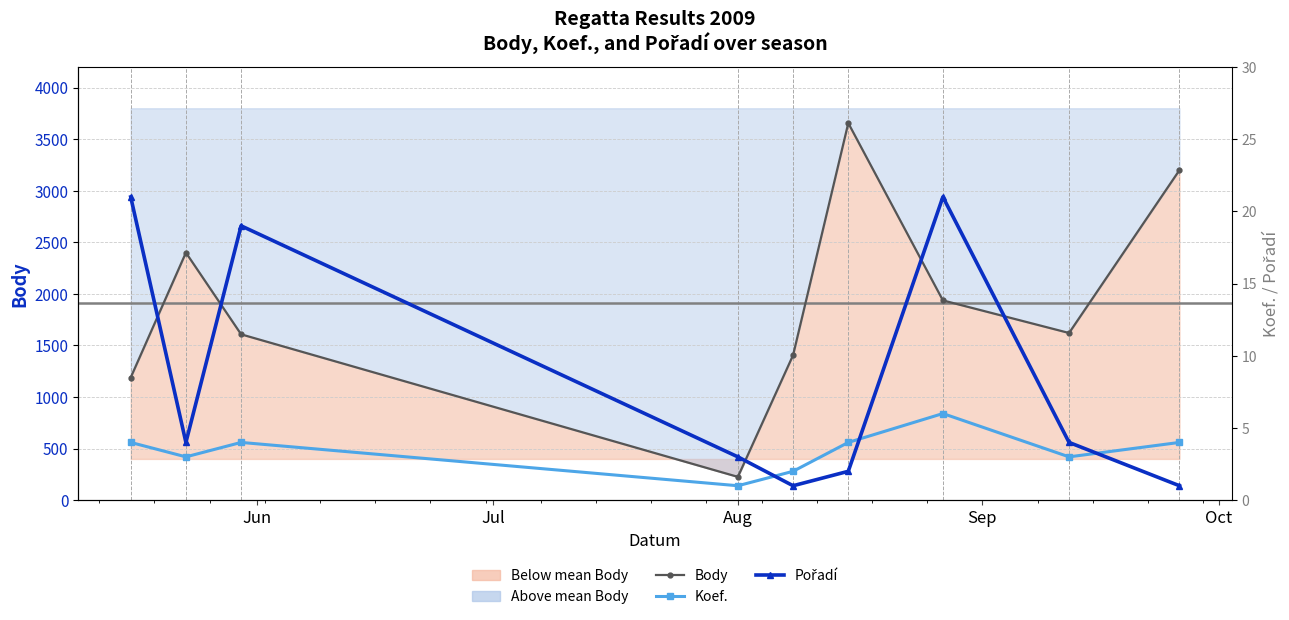

What is the sum of all Koef. values?

31